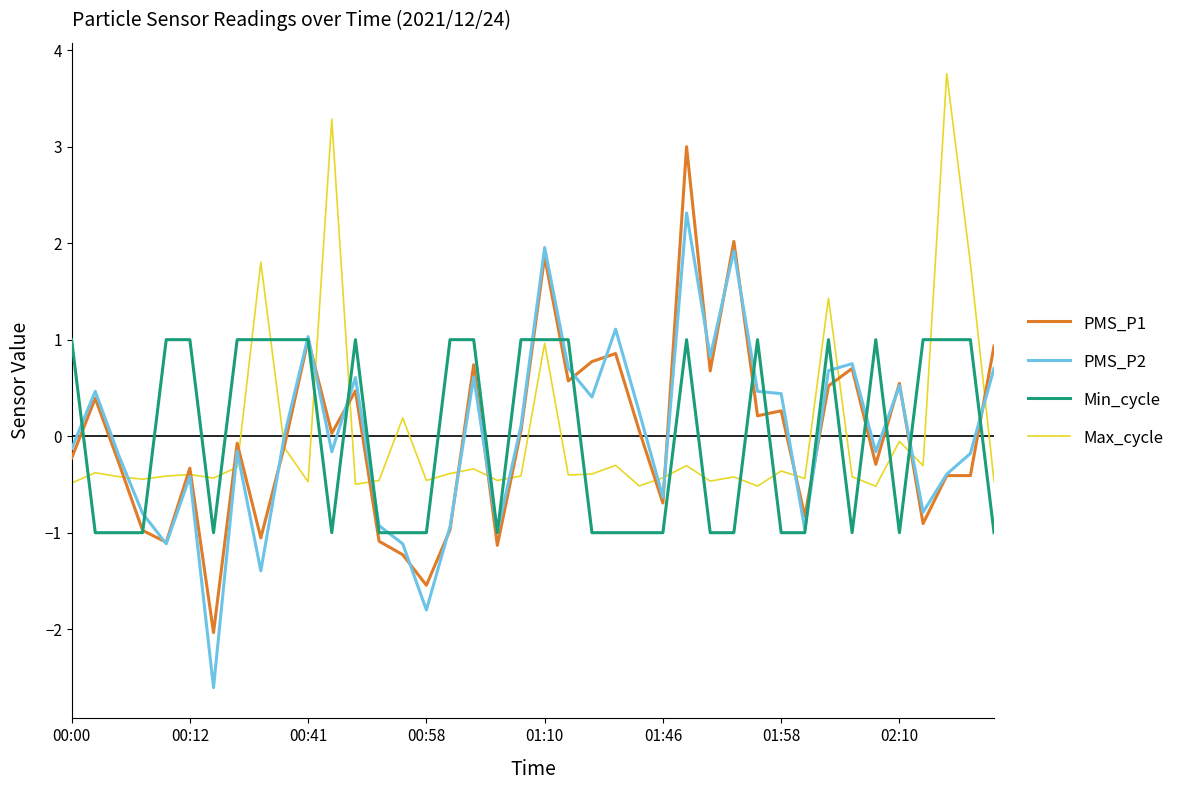

What is the maximum value shown in the chart?

3.8